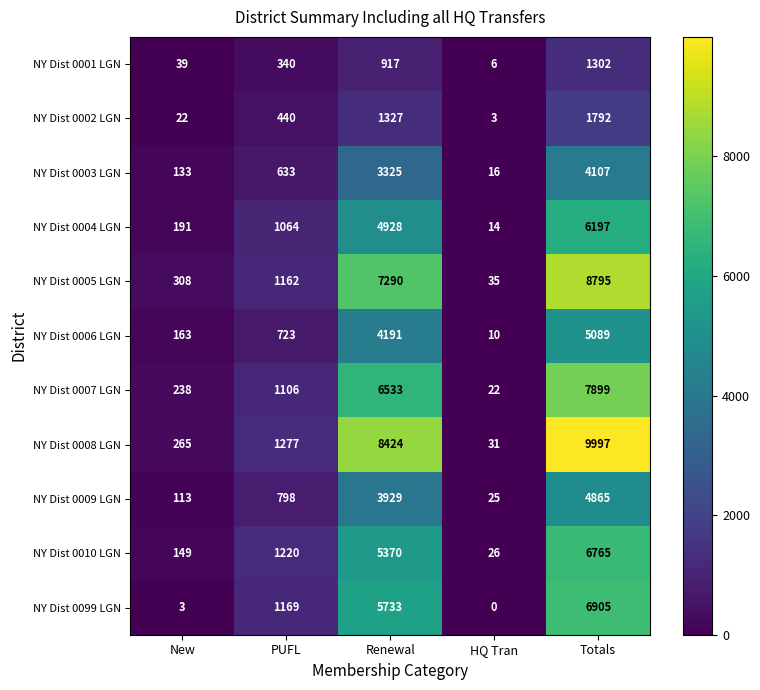

What is the total value across all series at Totals?

63713